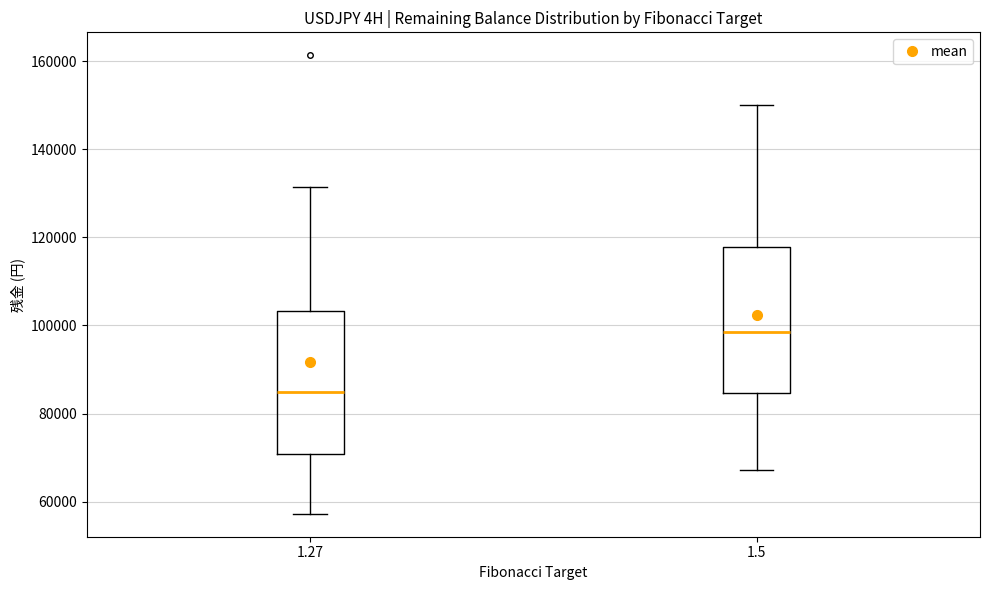

Where is the lower edge of the box at x = 1.27 on the y-axis? The values are not printed on the chart, so give them approximately, as read against the axis.

70000